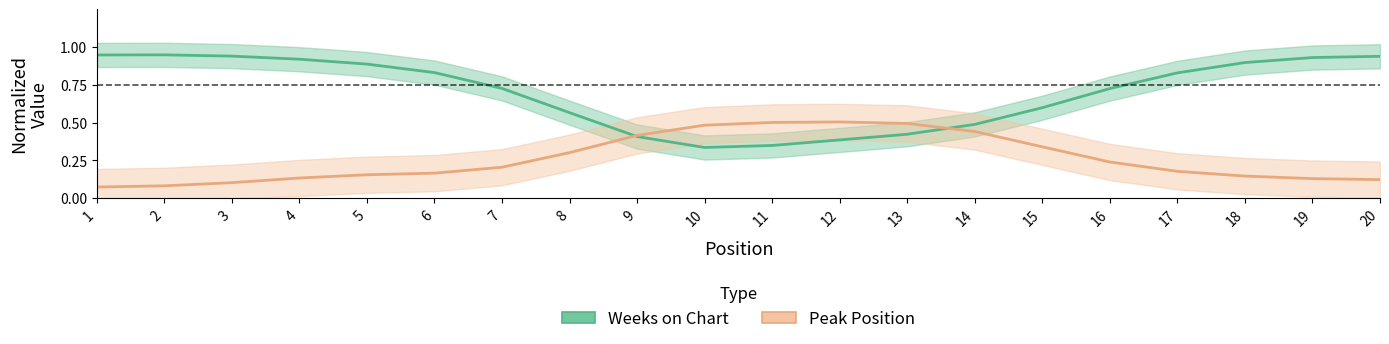

Reading left to right, extract all data points from this chart.

Weeks on Chart: 0.9	0.9	0.9	0.9	0.9	0.8	0.7	0.6	0.4	0.3	0.3	0.4	0.4	0.5	0.6	0.7	0.8	0.9	0.9	0.9
Peak Position: 0.1	0.1	0.1	0.1	0.2	0.2	0.2	0.3	0.4	0.5	0.5	0.5	0.5	0.4	0.3	0.2	0.2	0.1	0.1	0.1